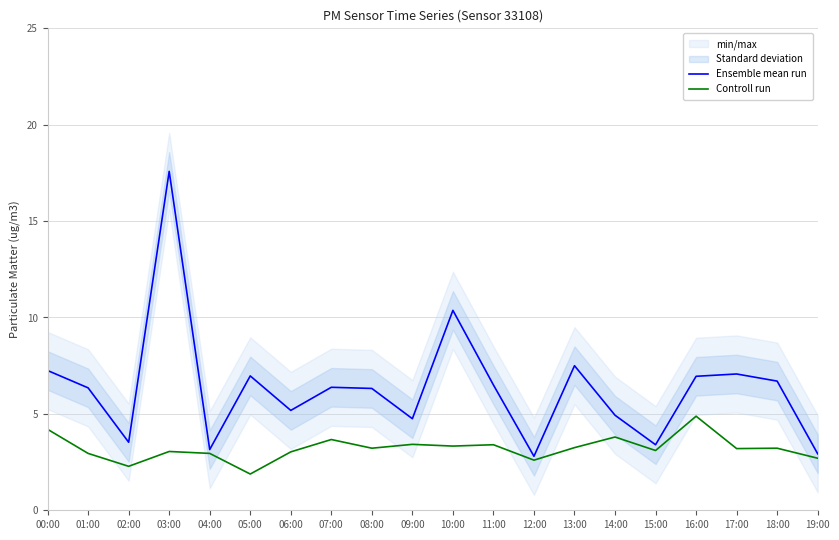

The value of Ensemble mean run at 12:00 is 3.9. True or false?

False